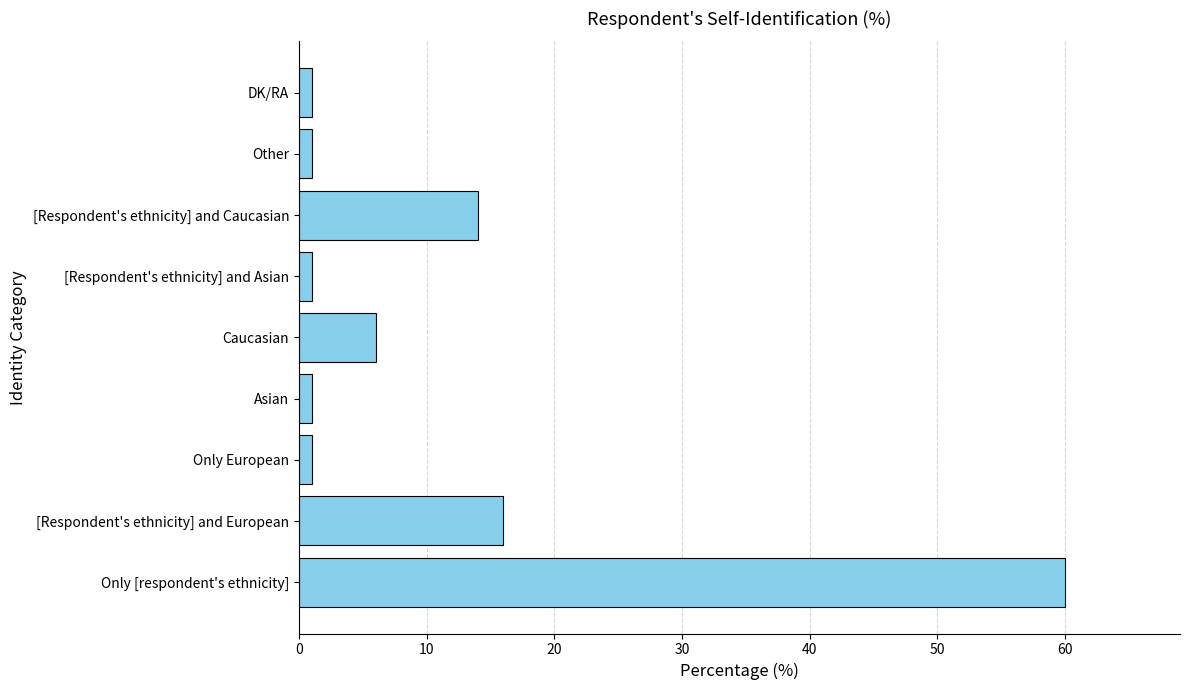

The chart shows a value of 60 at Only [respondent's ethnicity]. True or false?

True